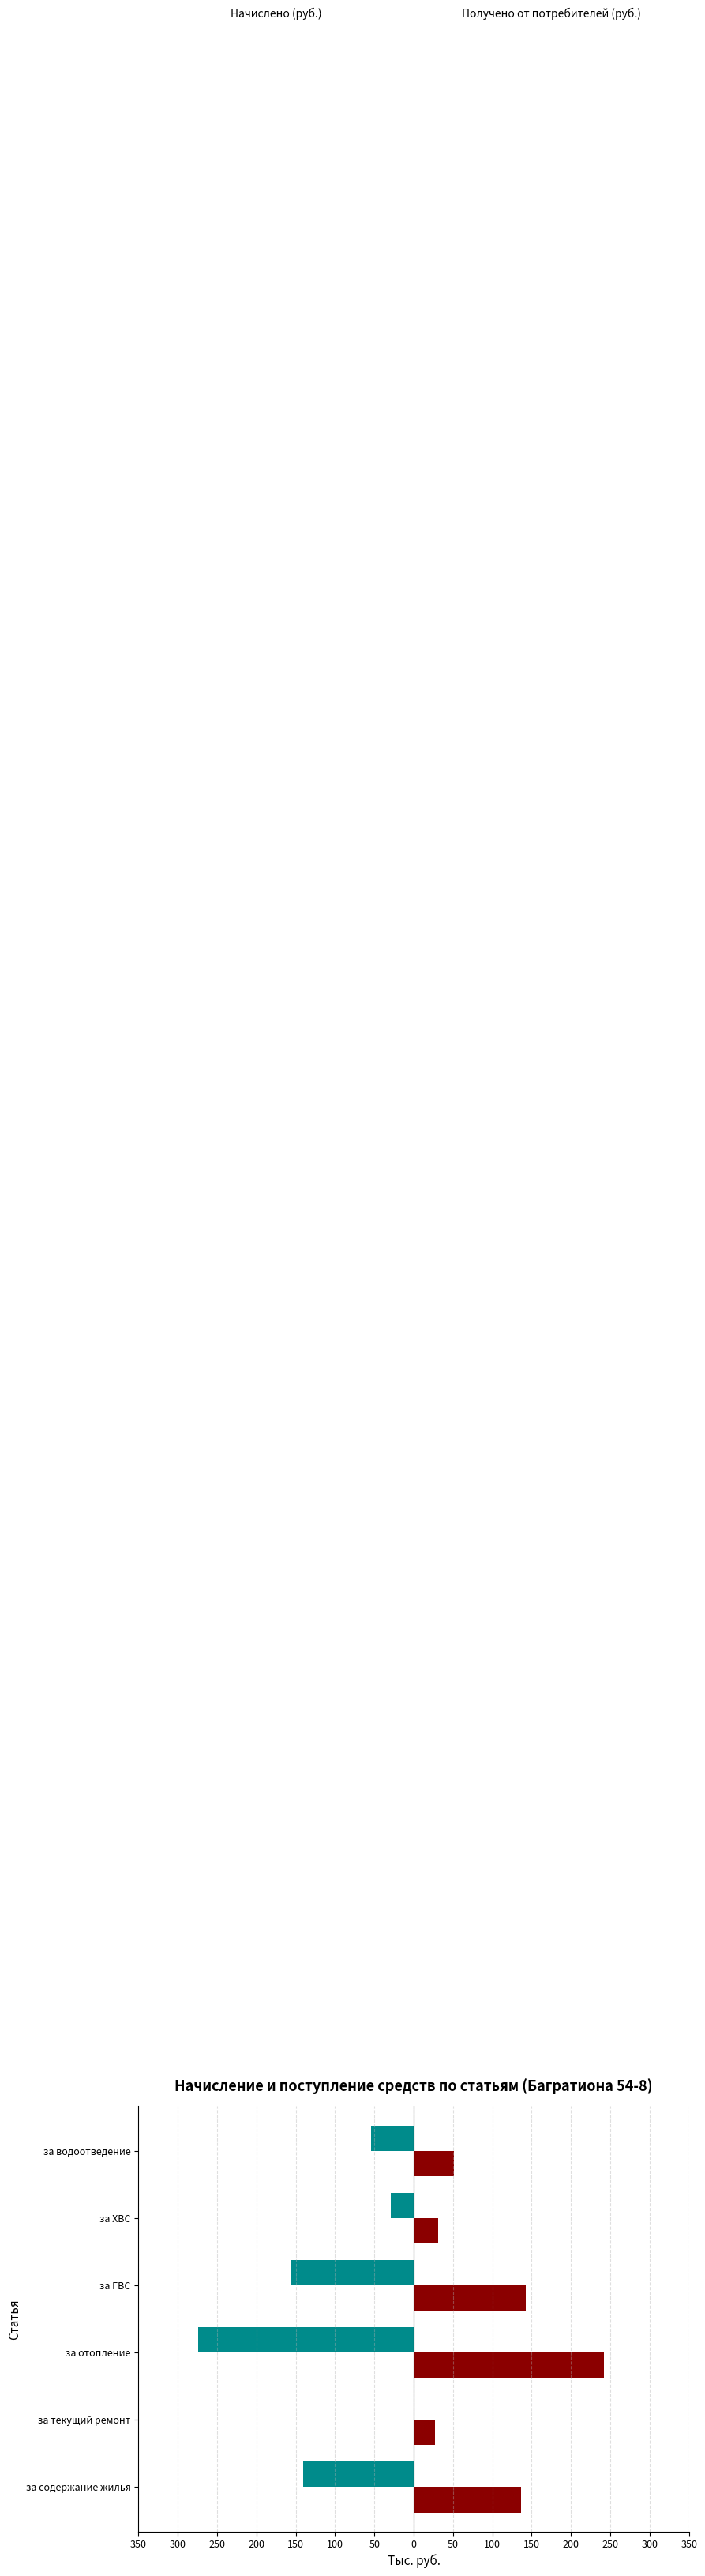

Reading left to right, transcribe all the data shown in this chart.

Начислено (руб.): 350=-140.4	300=0.0	250=-274.0	200=-155.9	150=-29.3	100=-54.0
Получено от потребителей (руб.): 350=136.6	300=26.8	250=242.2	200=142.5	150=30.7	100=50.9